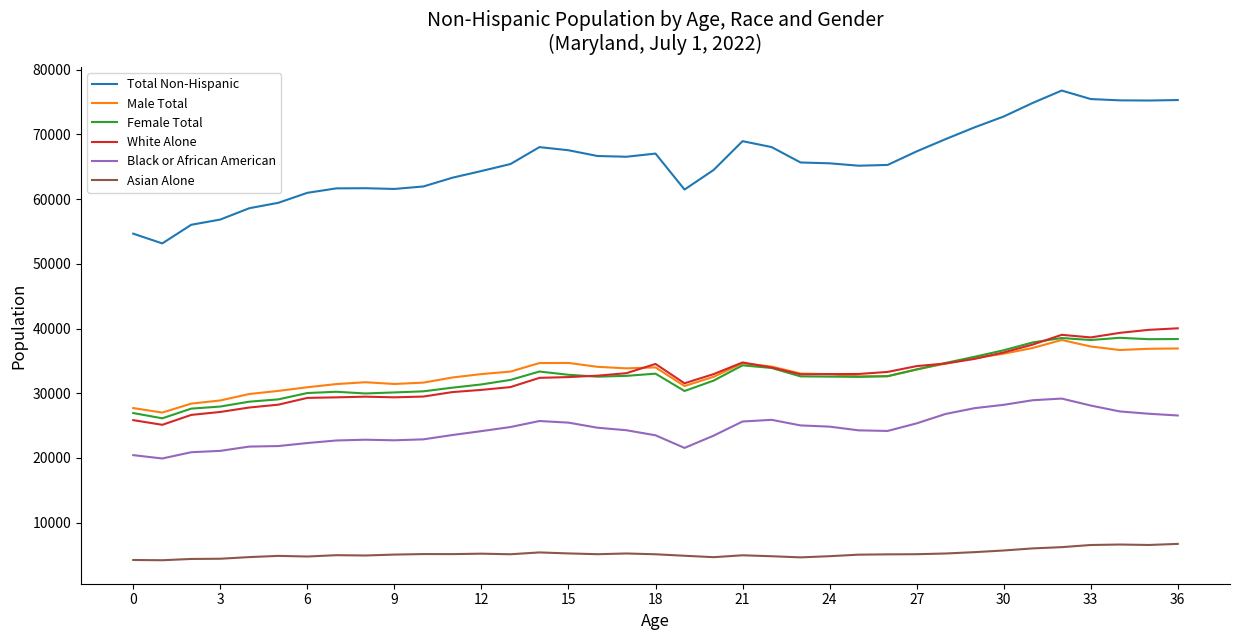

Which series has the widest spread of values?

Total Non-Hispanic